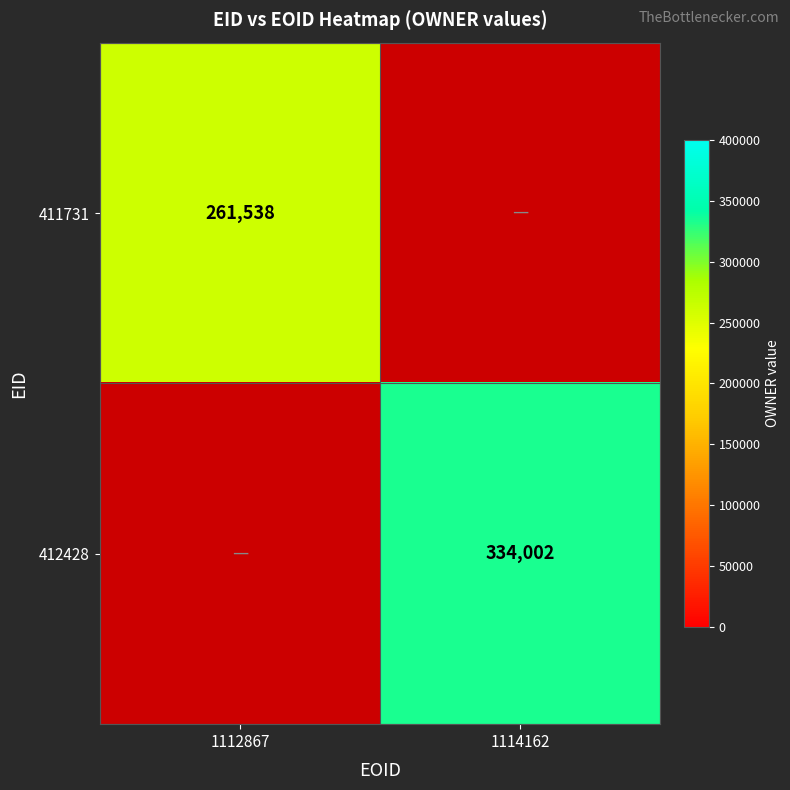

The value of 411731 at 1112867 is 261538. True or false?

True